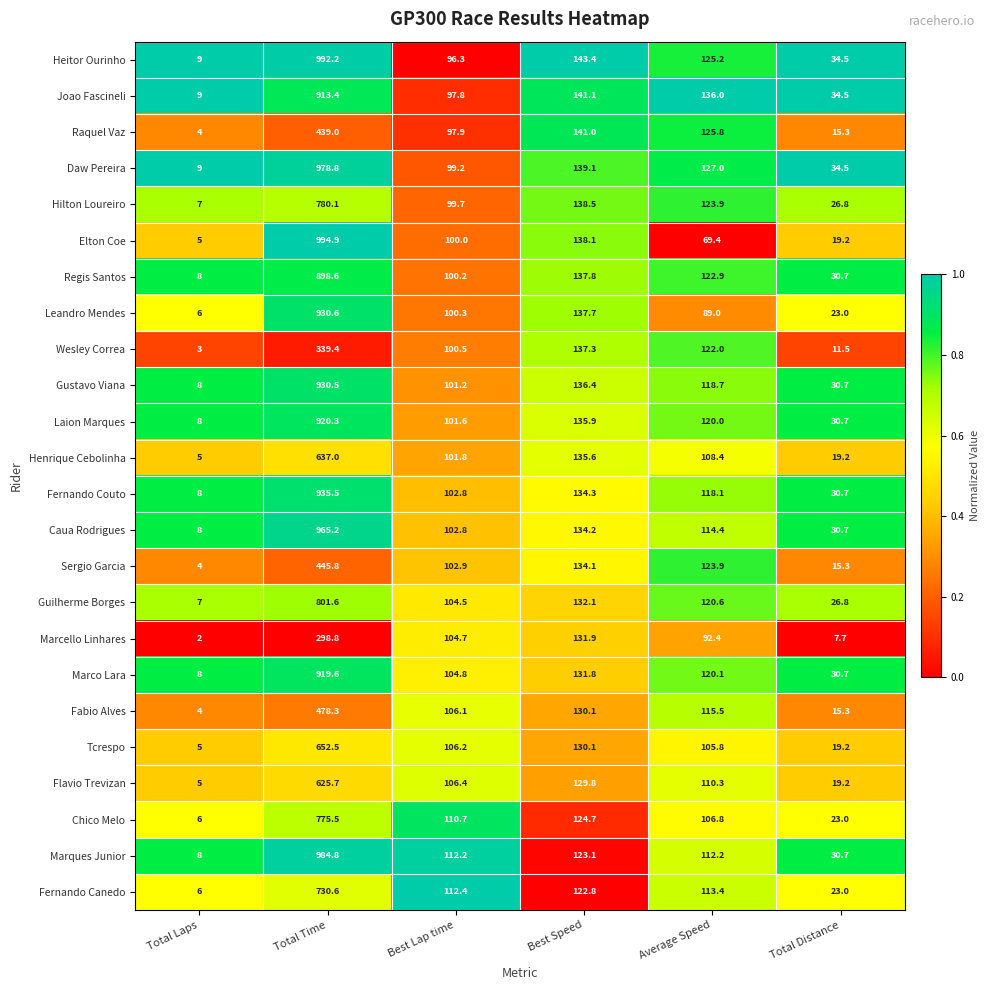

List the series in order of their peak value, highest first.

Elton Coe, Heitor Ourinho, Marques Junior, Daw Pereira, Caua Rodrigues, Fernando Couto, Leandro Mendes, Gustavo Viana, Laion Marques, Marco Lara, Joao Fascineli, Regis Santos, Guilherme Borges, Hilton Loureiro, Chico Melo, Fernando Canedo, Tcrespo, Henrique Cebolinha, Flavio Trevizan, Fabio Alves, Sergio Garcia, Raquel Vaz, Wesley Correa, Marcello Linhares